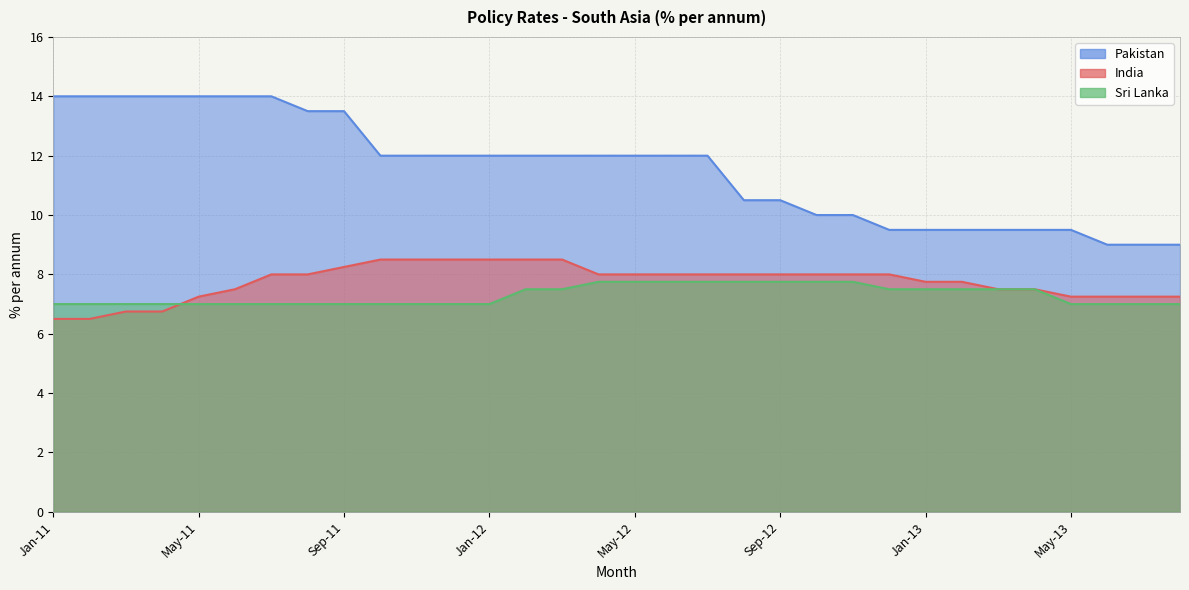

The value of India at May-13 is 4.5. True or false?

False